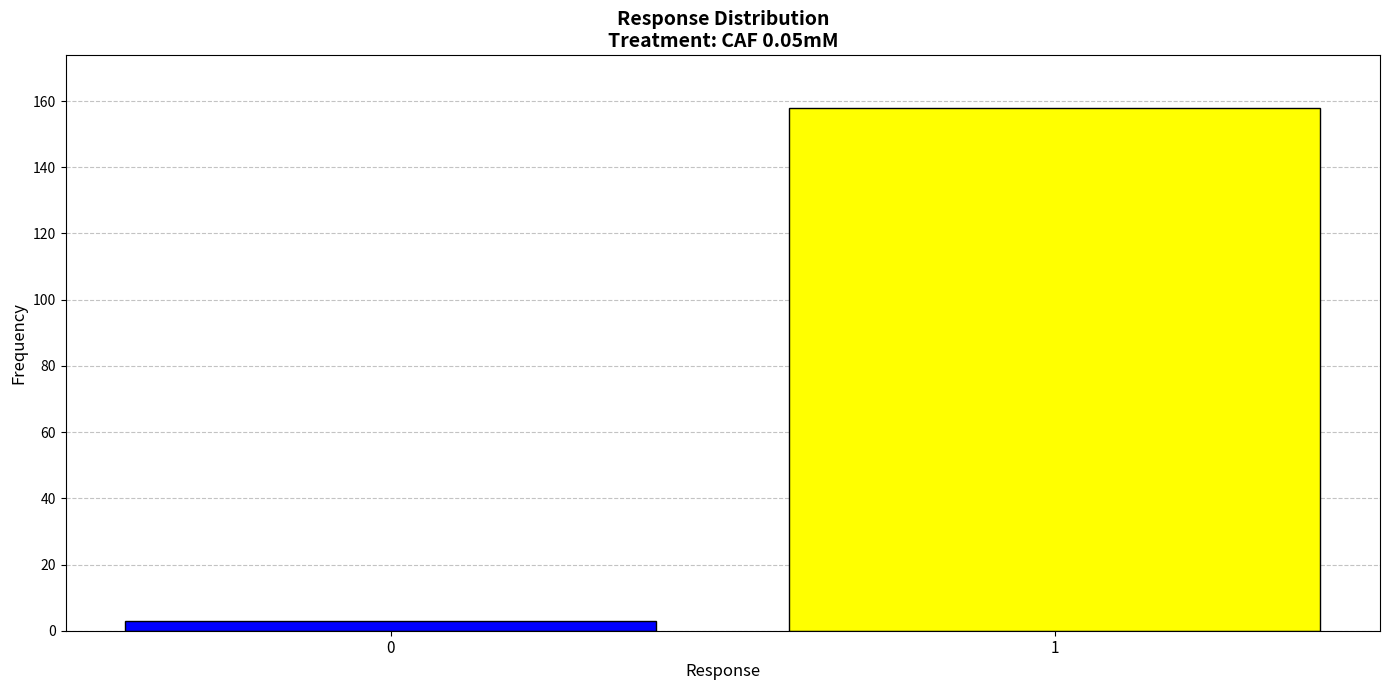

Reading left to right, extract all data points from this chart.

0=3	1=158